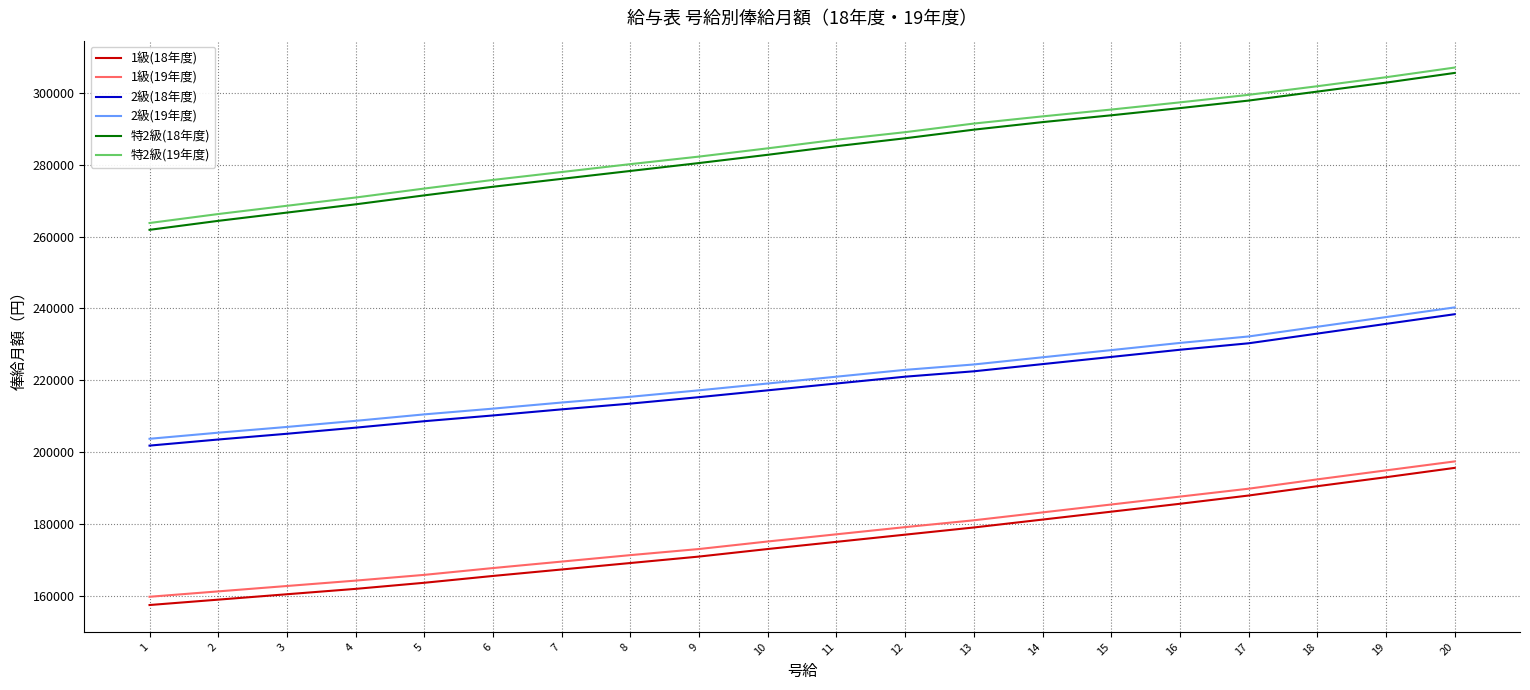

The 特2級(18年度) series shows 291900 at 14. True or false?

True